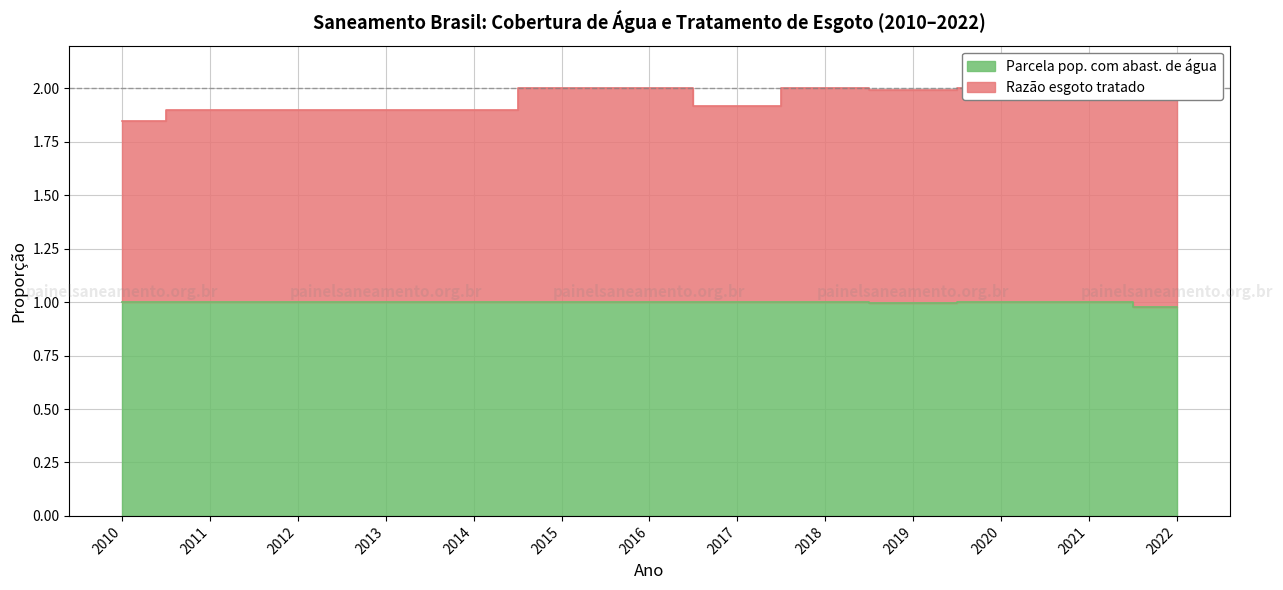

What are all the series names shown in the legend?

Parcela pop. com abast. de água, Razão esgoto tratado